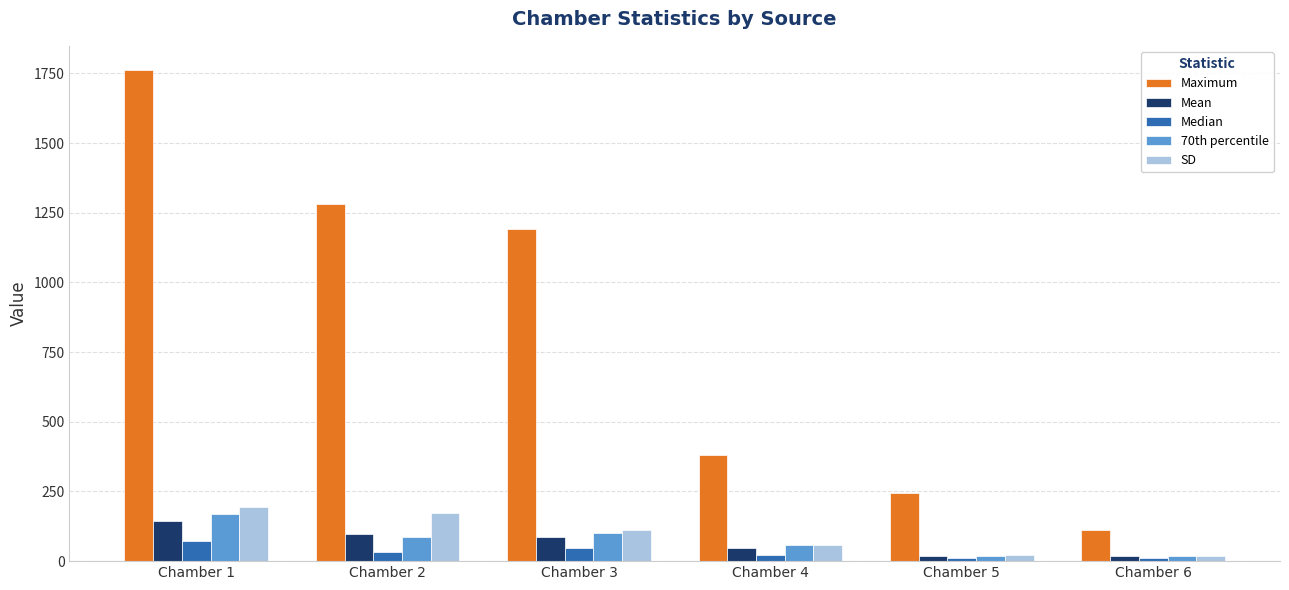

Between Chamber 1 and Chamber 3, which series saw the biggest shift?

Maximum